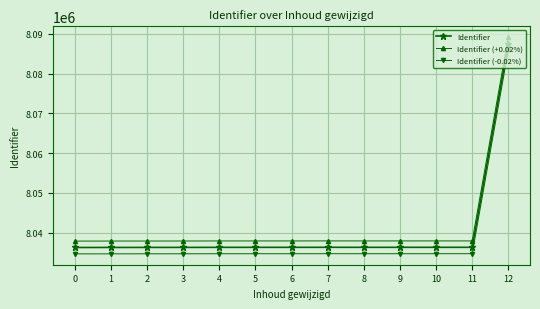

What value does the Identifier (-0.02%) series have at 3?

8034677.7